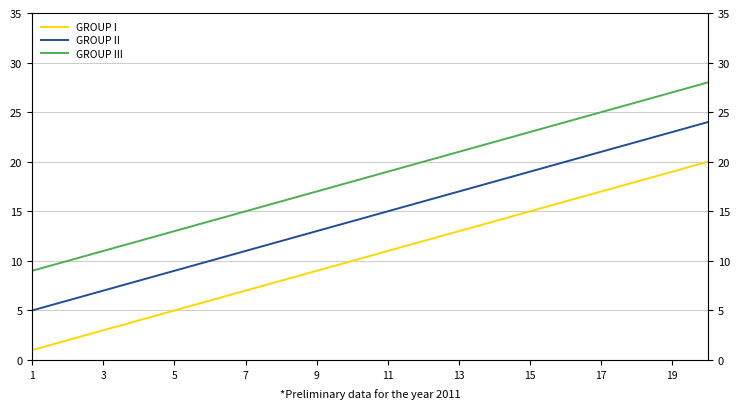

Which series has the largest range (max minus min)?

GROUP I